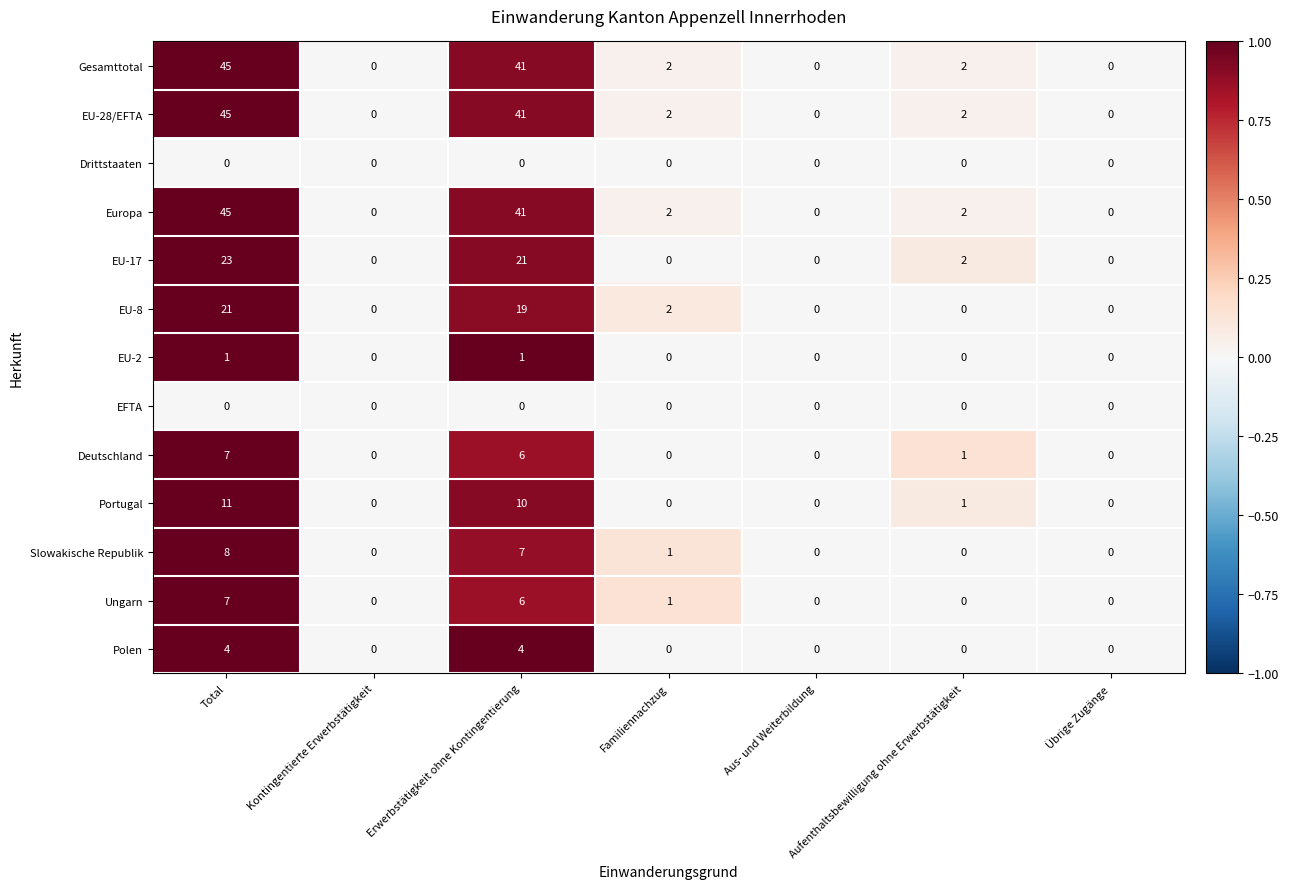

At which category is the sum across all series the highest?

Total